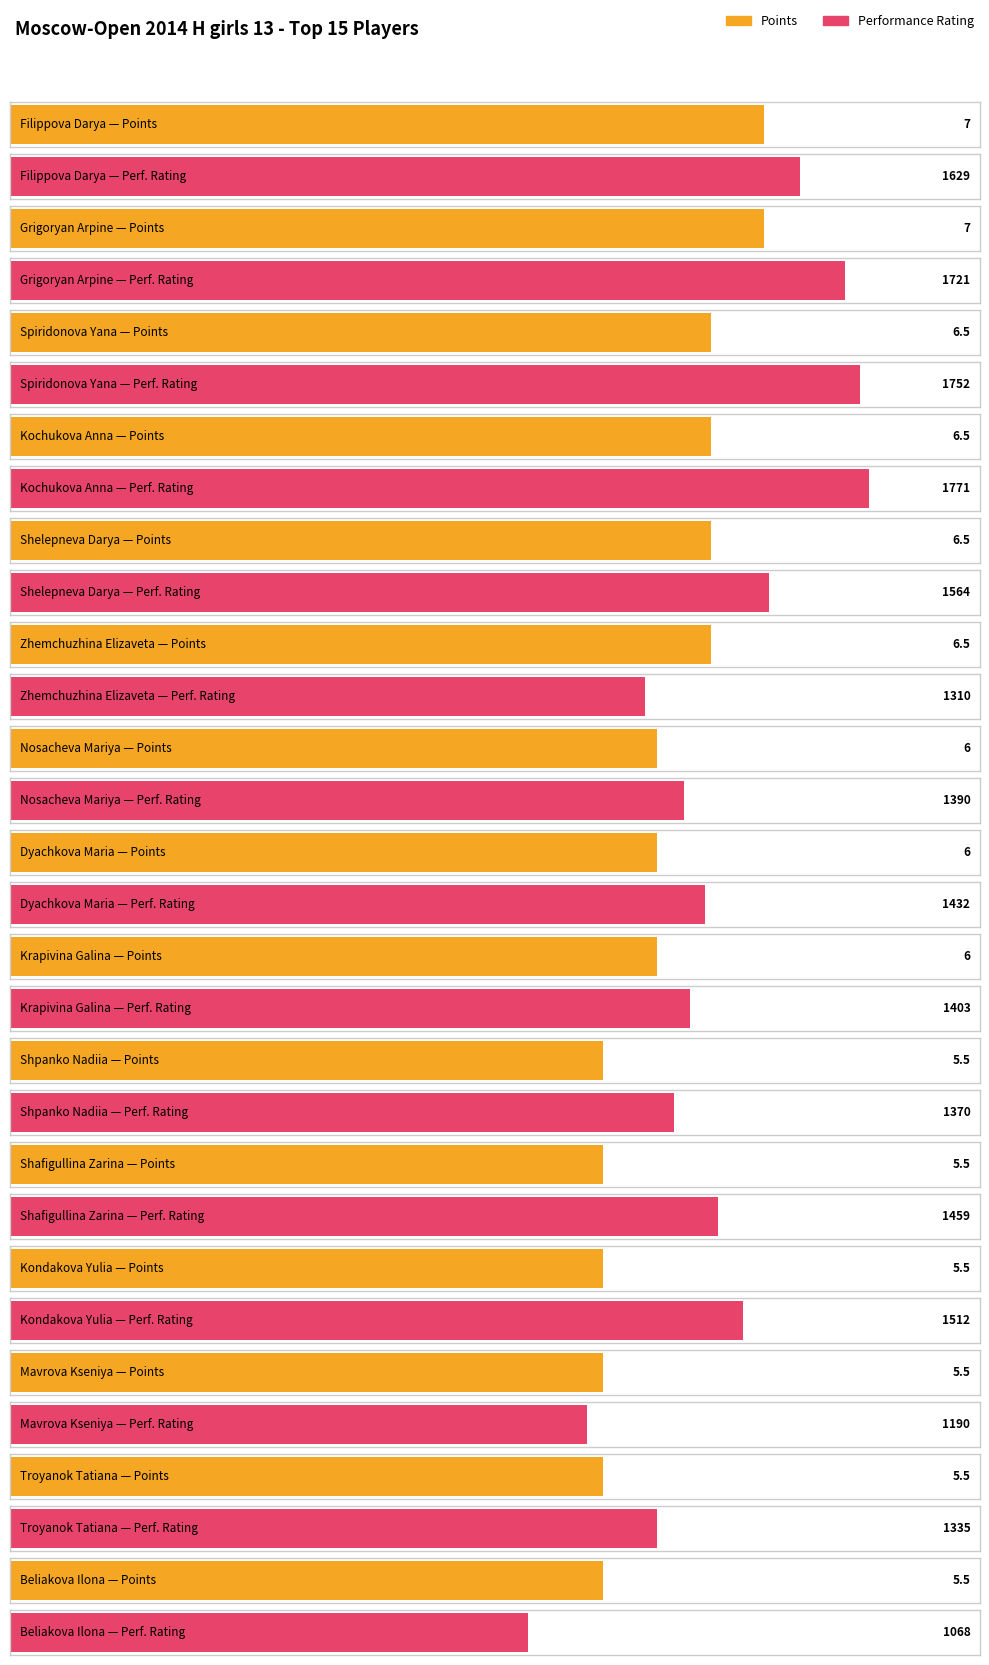

What is the greatest value displayed?

1771.0